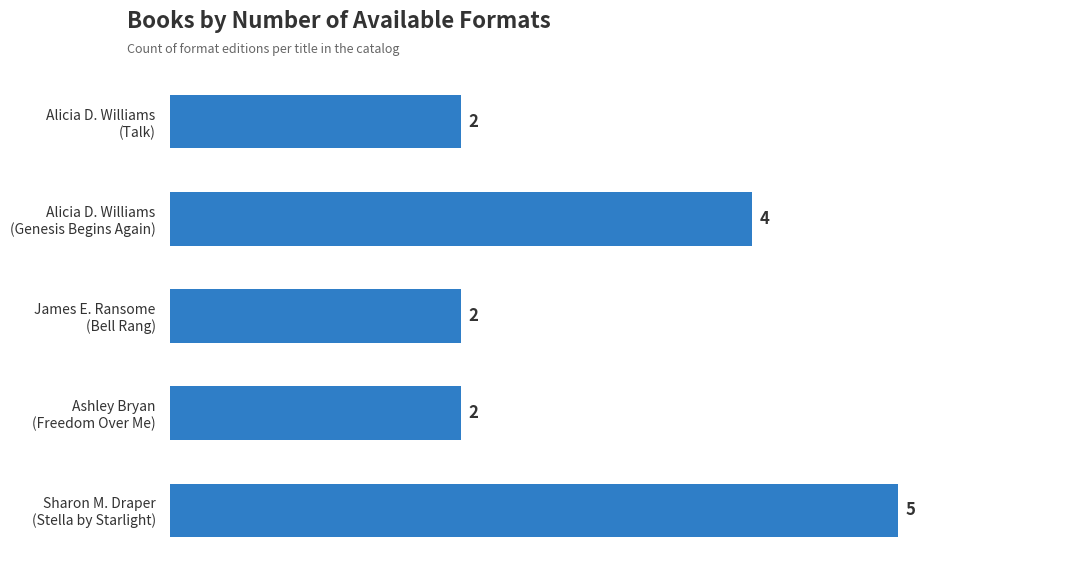

What is the difference between the maximum and minimum values?

3